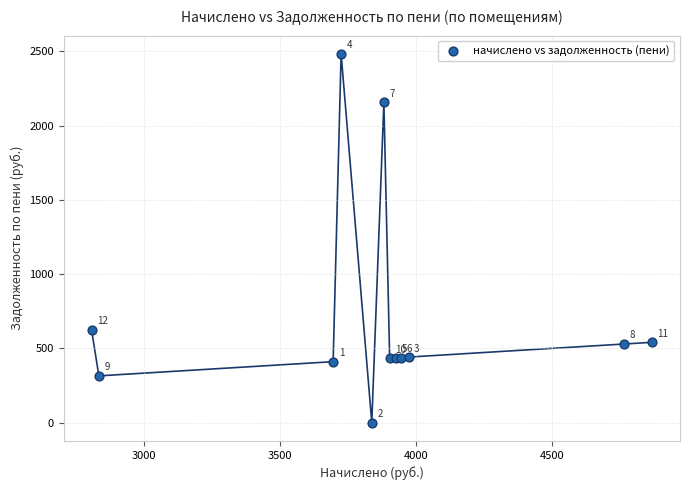

What Y value in the scatter plot is closest to 1241?

623.8